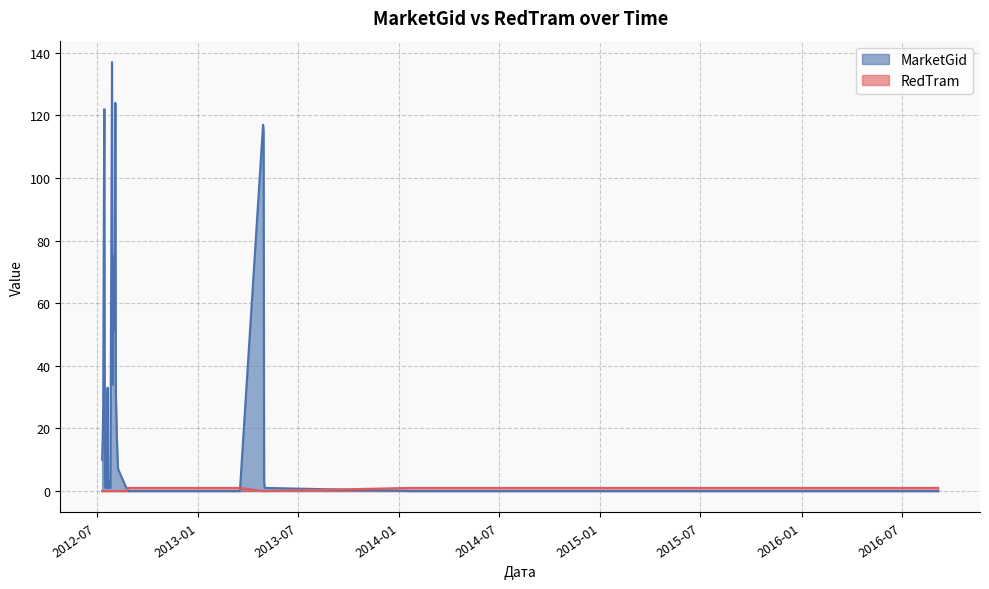

What is the maximum value for RedTram?

1